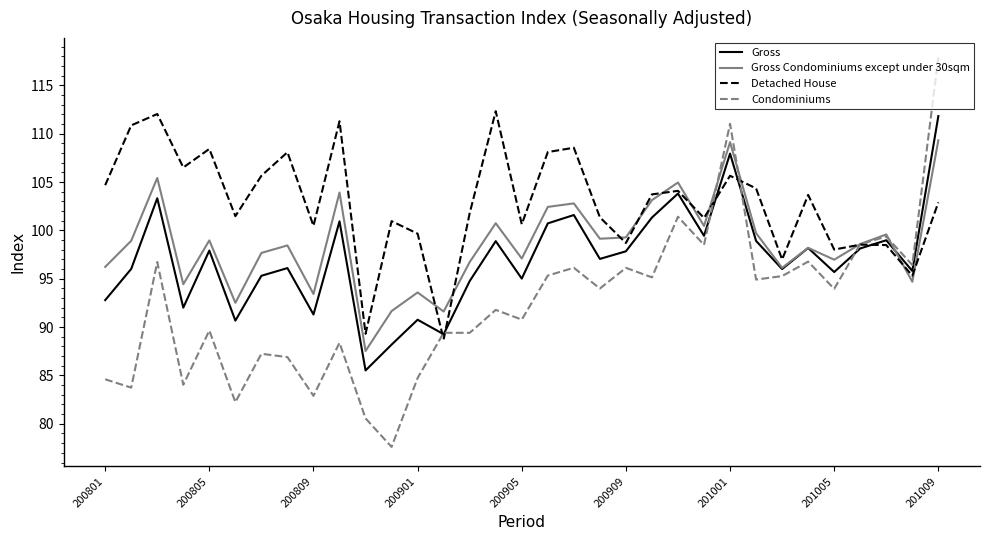

What is the greatest value displayed?

117.9